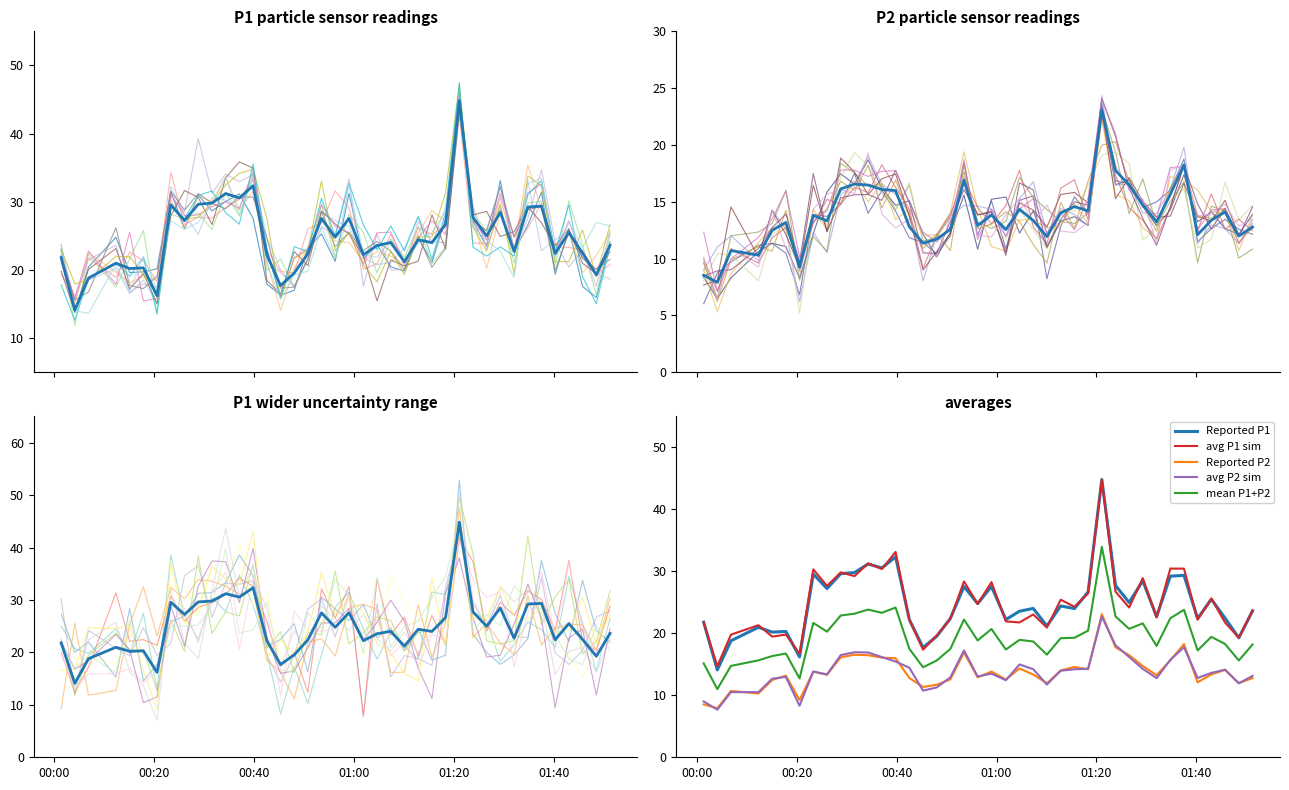

True or false: Reported P2 and mean P1+P2 cross at least once.

False